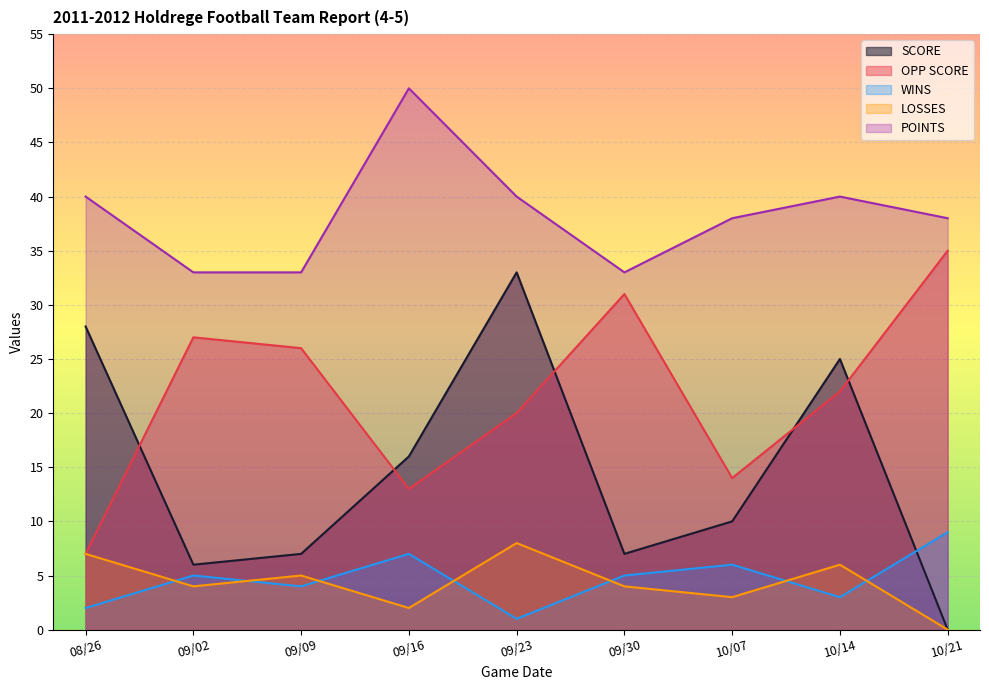

True or false: POINTS and SCORE intersect in this chart.

False